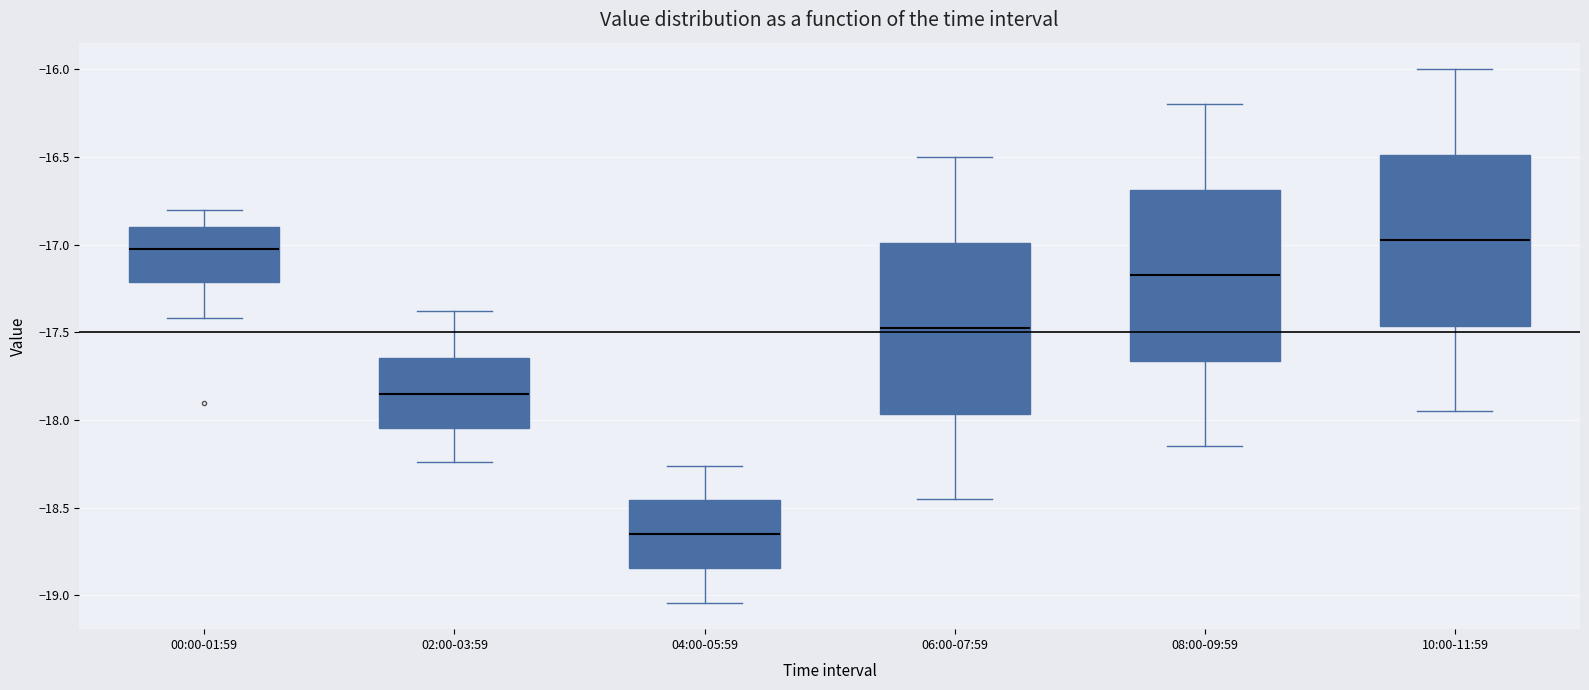

Reading left to right, transcribe this box plot: for each box, give where its median line is, the range the box spans, and where its two whiskers end, as read against the y-axis. The values are not printed on the chart, so give them approximately, as read against the axis.

00:00-01:59: median -17.00, box -17.20 to -16.90, whiskers -17.40 to -16.80
02:00-03:59: median -17.85, box -18.05 to -17.65, whiskers -18.25 to -17.40
04:00-05:59: median -18.65, box -18.85 to -18.45, whiskers -19.05 to -18.25
06:00-07:59: median -17.45, box -17.95 to -17.00, whiskers -18.45 to -16.50
08:00-09:59: median -17.15, box -17.65 to -16.70, whiskers -18.15 to -16.20
10:00-11:59: median -16.95, box -17.45 to -16.50, whiskers -17.95 to -16.00